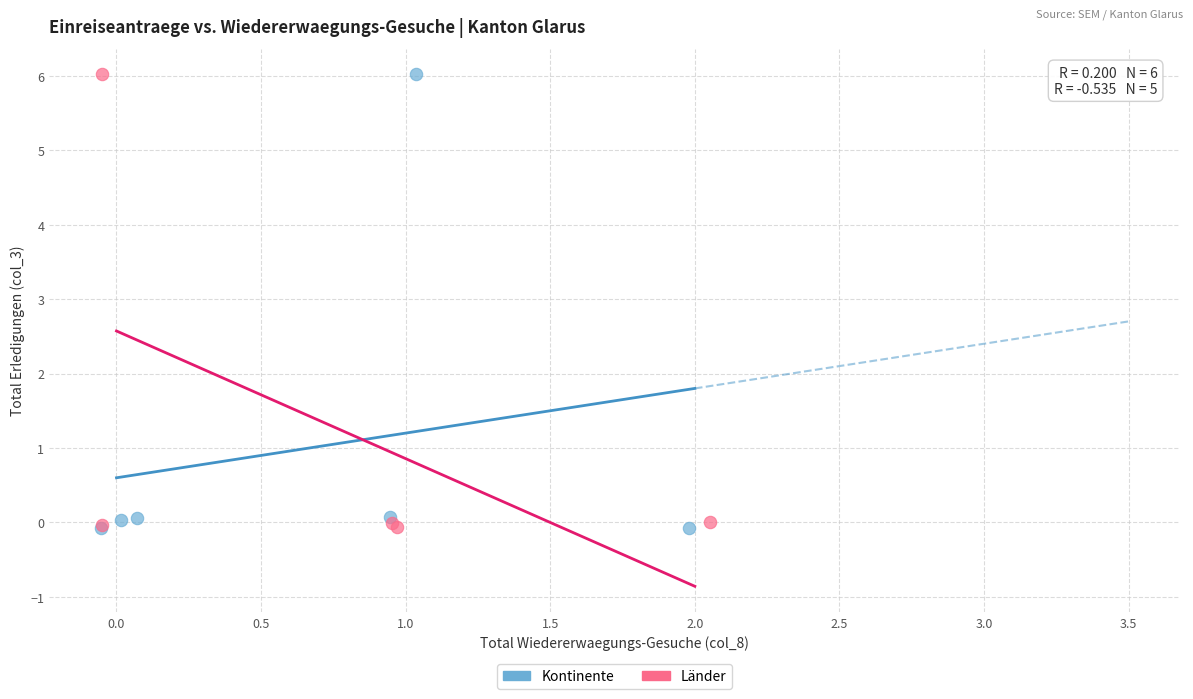

What are all the series names shown in the legend?

Kontinente, Länder